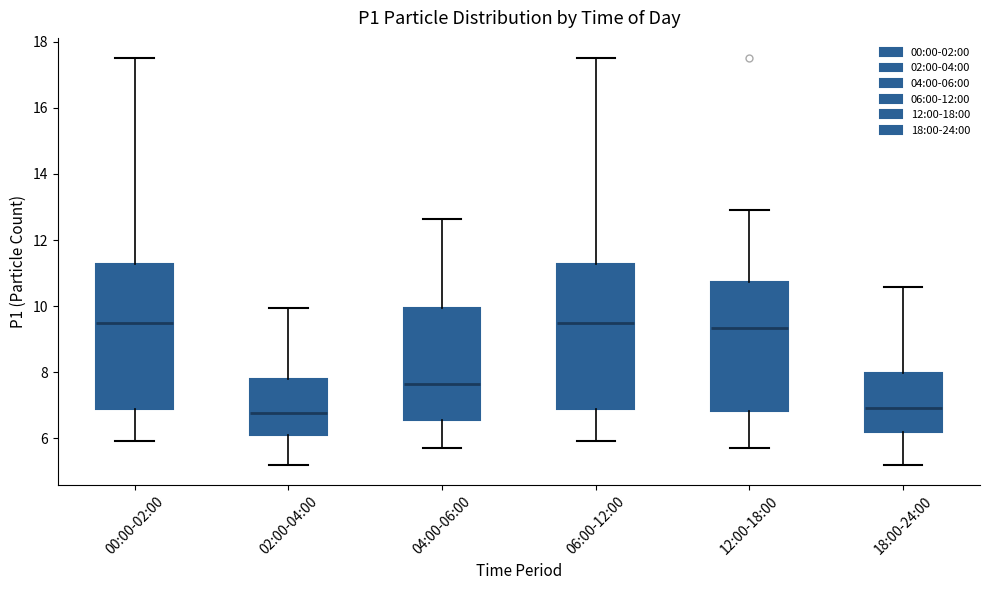

Reading left to right, transcribe this box plot: for each box, give where its median line is, the range the box spans, and where its two whiskers end, as read against the y-axis. The values are not printed on the chart, so give them approximately, as read against the axis.

00:00-02:00: median 9.6, box 6.8 to 11.2, whiskers 6.0 to 17.6
02:00-04:00: median 6.8, box 6.2 to 7.8, whiskers 5.2 to 10.0
04:00-06:00: median 7.6, box 6.6 to 10.0, whiskers 5.8 to 12.6
06:00-12:00: median 9.6, box 6.8 to 11.2, whiskers 6.0 to 17.6
12:00-18:00: median 9.4, box 6.8 to 10.8, whiskers 5.8 to 13.0
18:00-24:00: median 7.0, box 6.2 to 8.0, whiskers 5.2 to 10.6